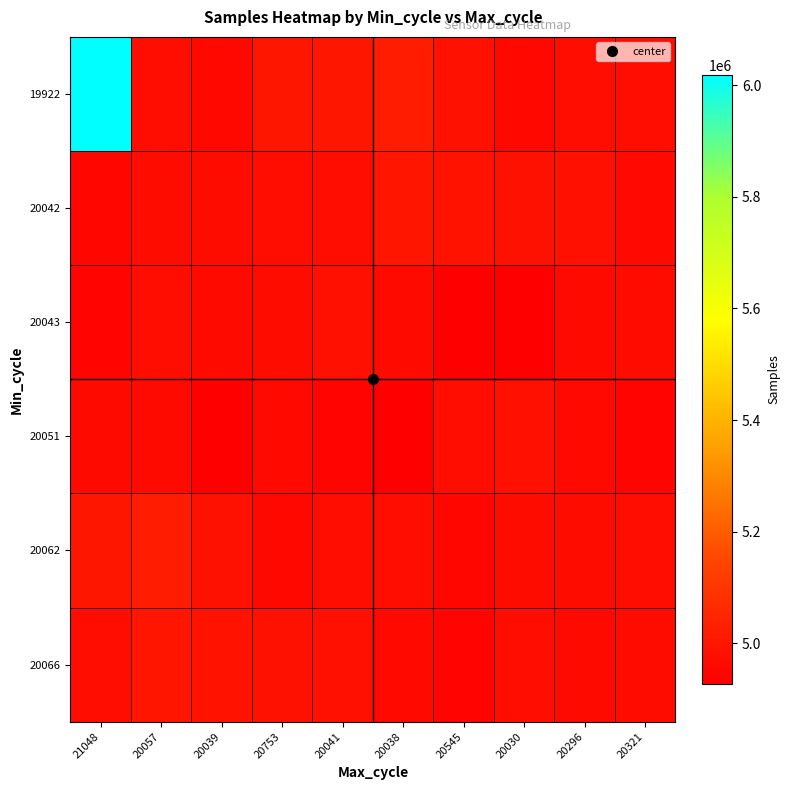

Which label corresponds to the largest value in the chart?

21048